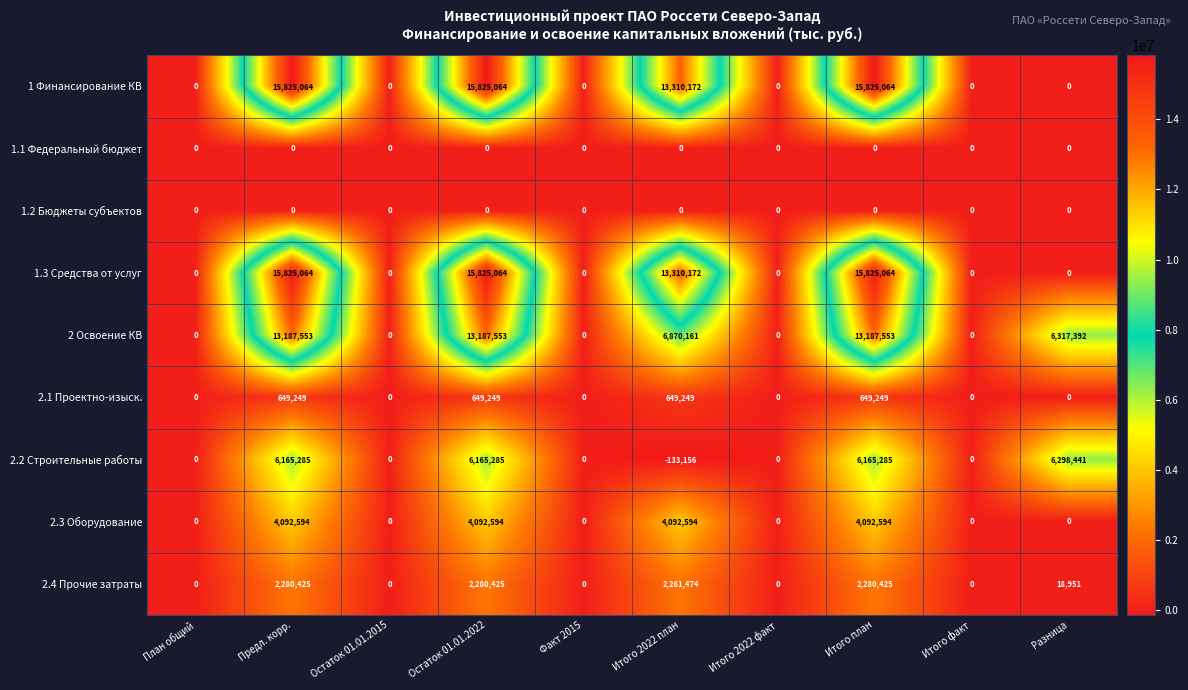

How many categories are shown in the chart?

10